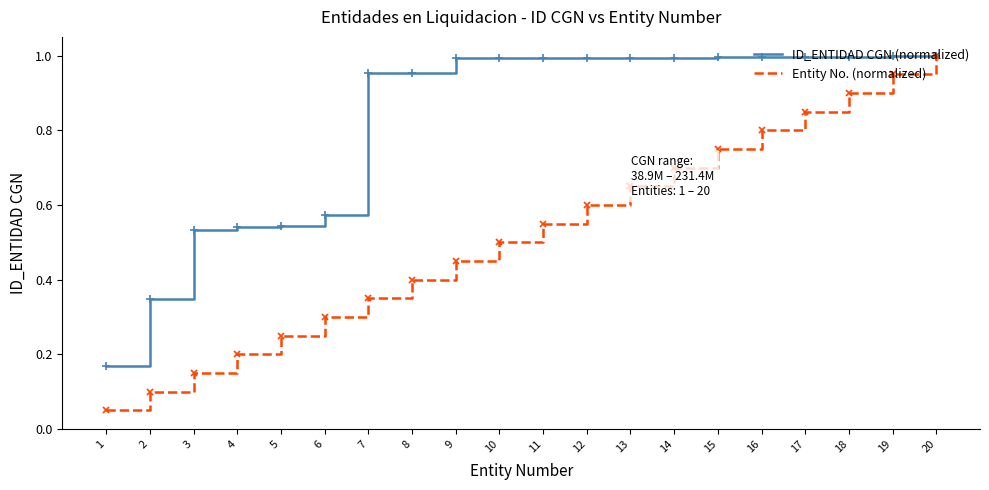

The value of ID_ENTIDAD CGN (normalized) at 8 is 1.0. True or false?

True